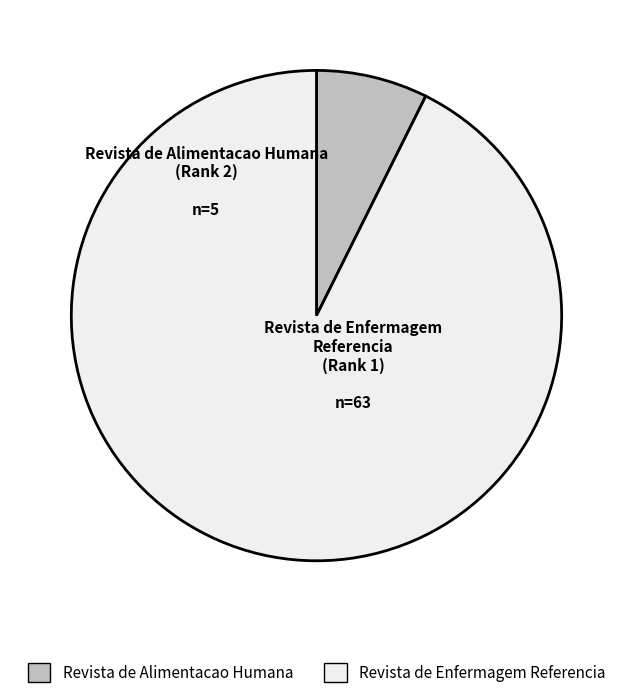

The Revista de Alimentacao Humana slice represents 20% of the pie. True or false?

False